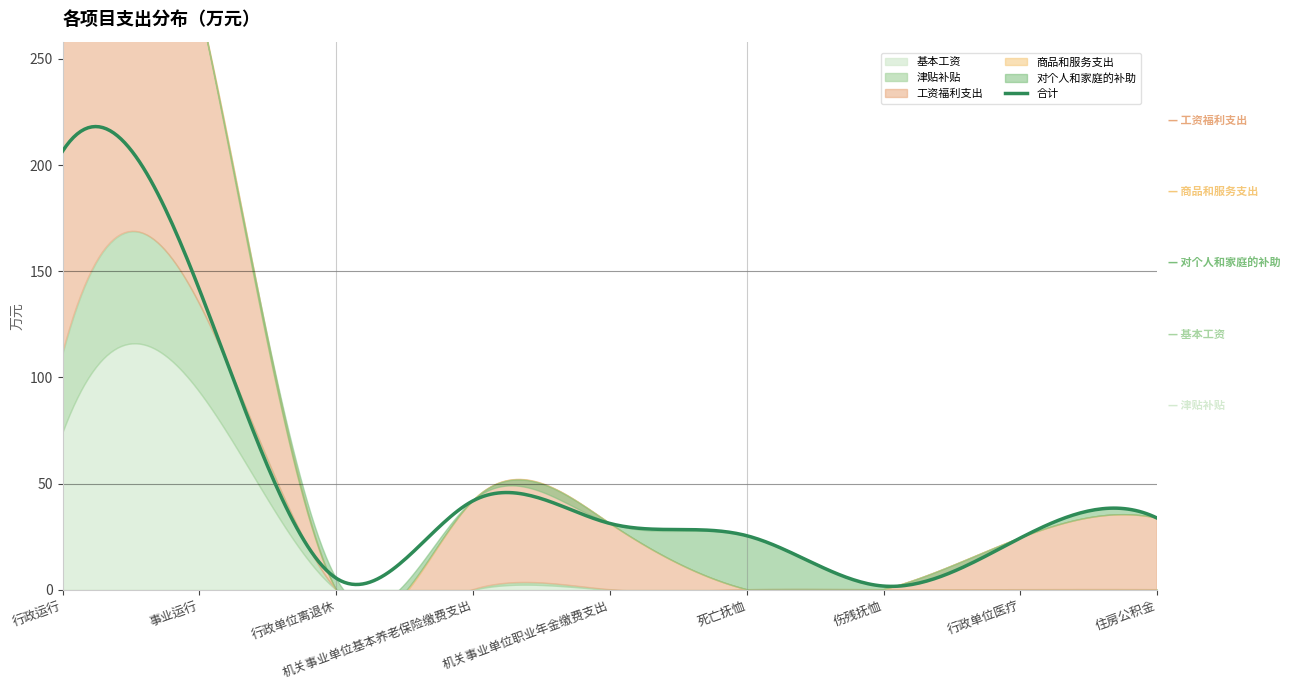

Which category has the highest value across all series?

行政运行